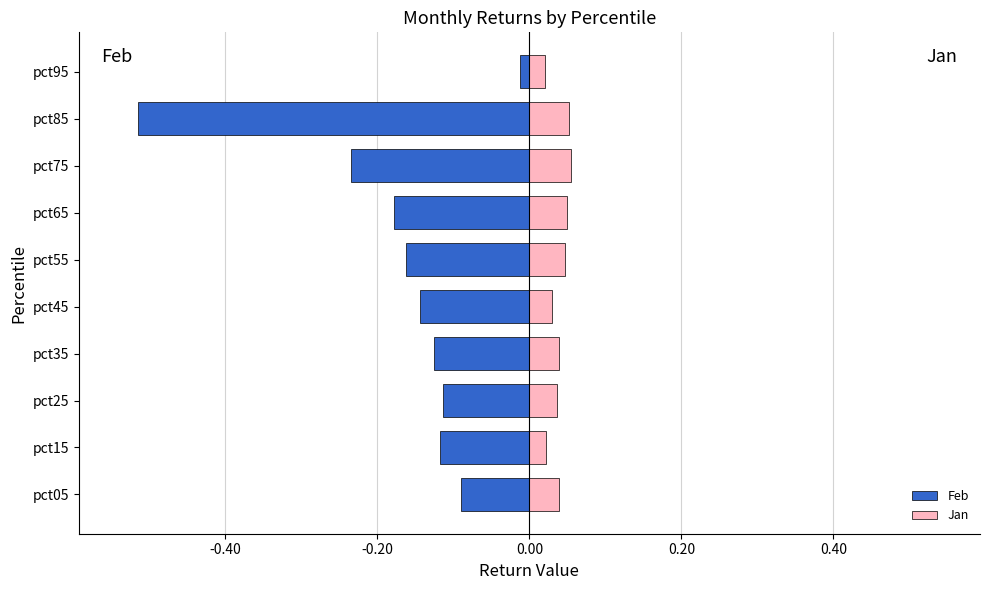

How many groups of bars are there?

10